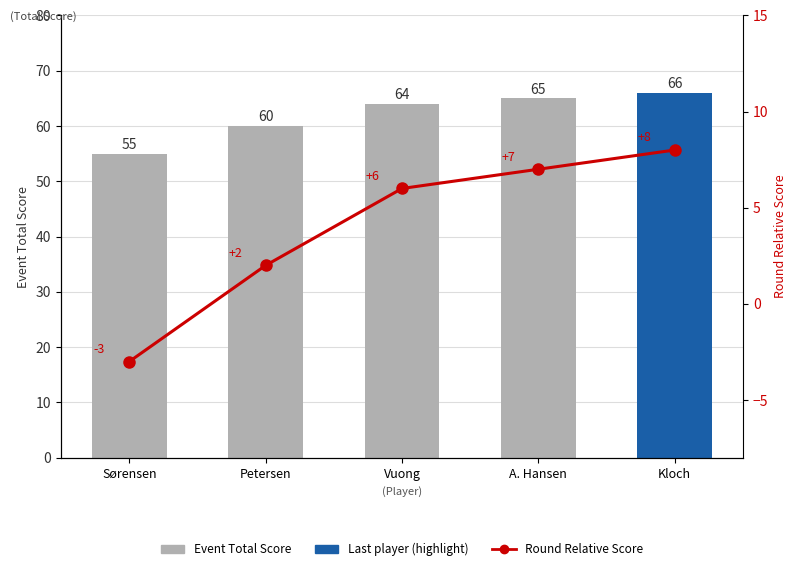

What is the highest value of the Round Relative Score series?

8